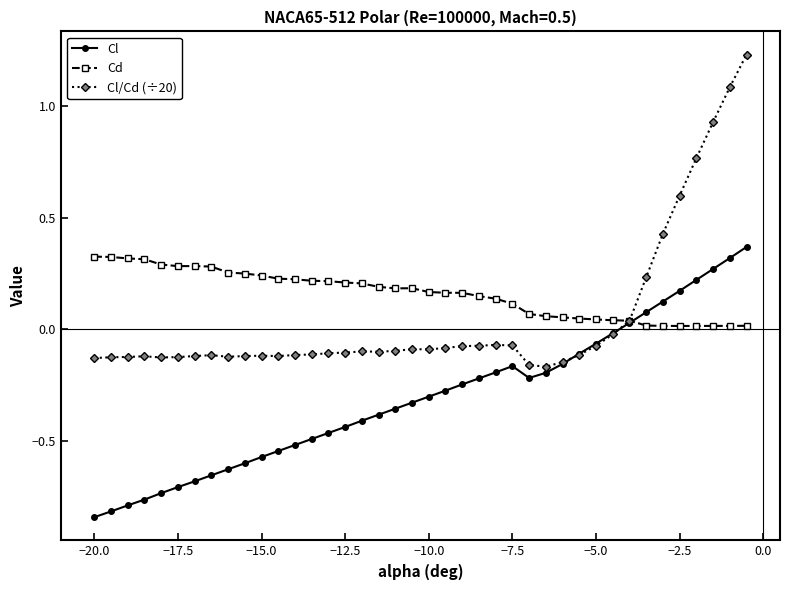

Which series has the widest spread of values?

Cl/Cd (÷20)